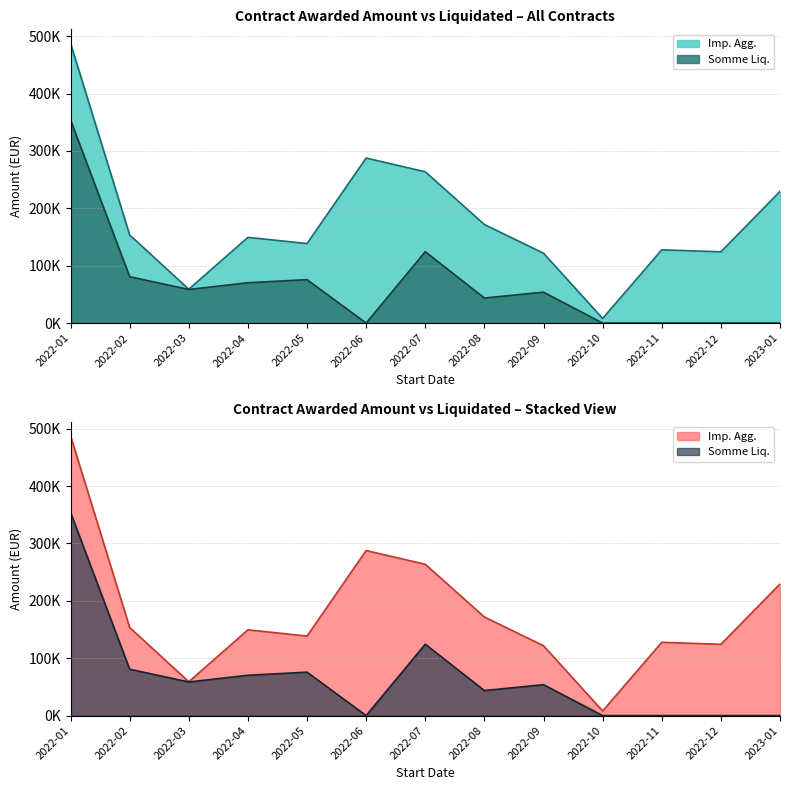

At which category is the sum across all series the highest?

2022-01